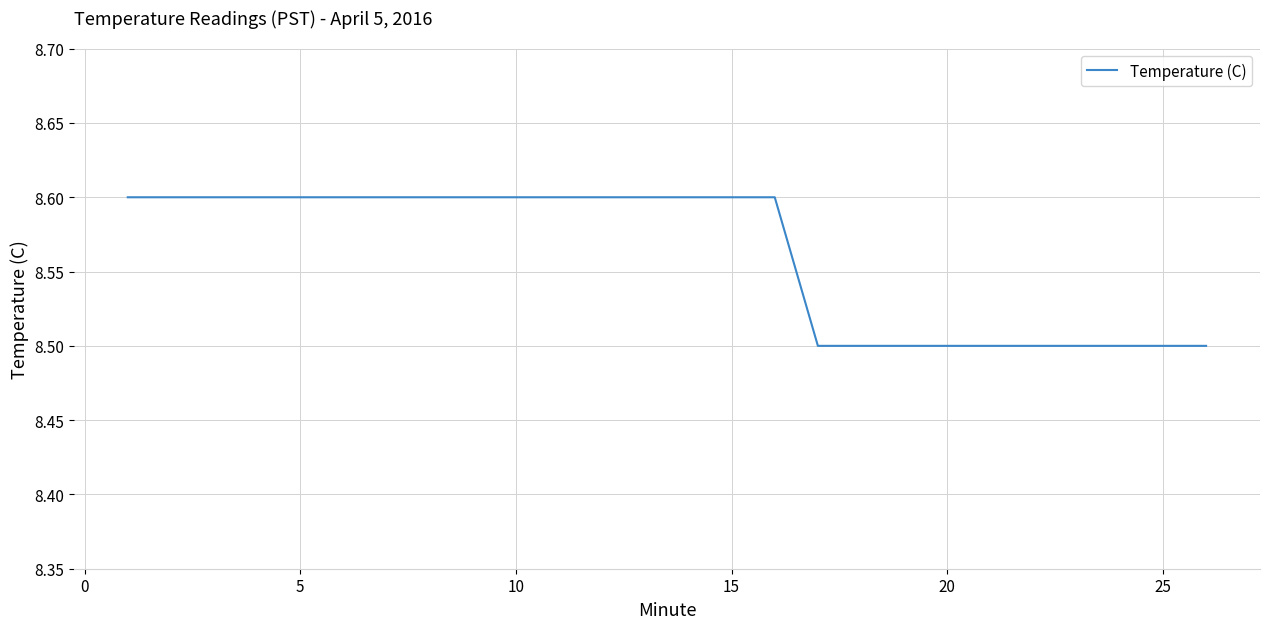

What is the maximum value shown in the chart?

8.6